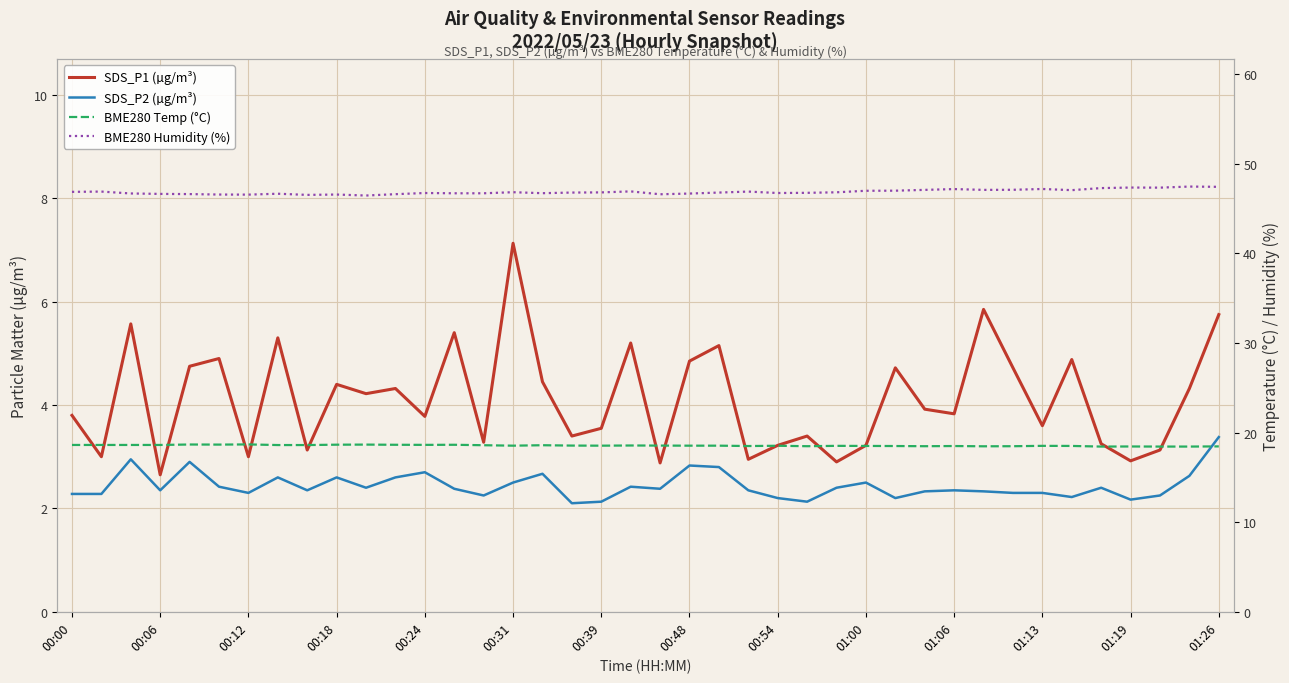

What are all the series names shown in the legend?

SDS_P1 (µg/m³), SDS_P2 (µg/m³), BME280 Temp (°C), BME280 Humidity (%)